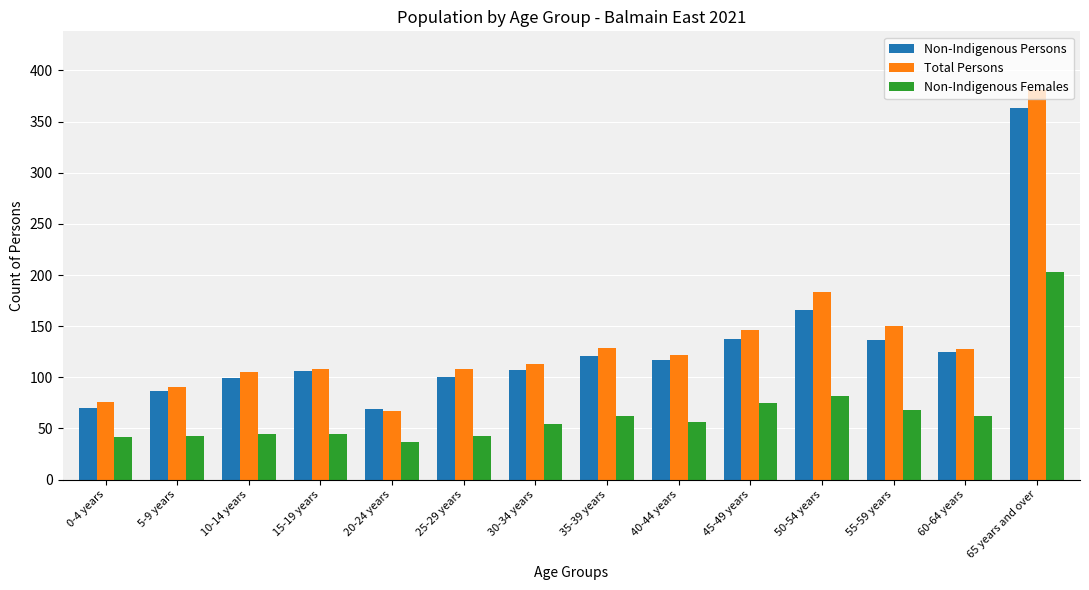

Which series changed the most between 20-24 years and 35-39 years?

Total Persons